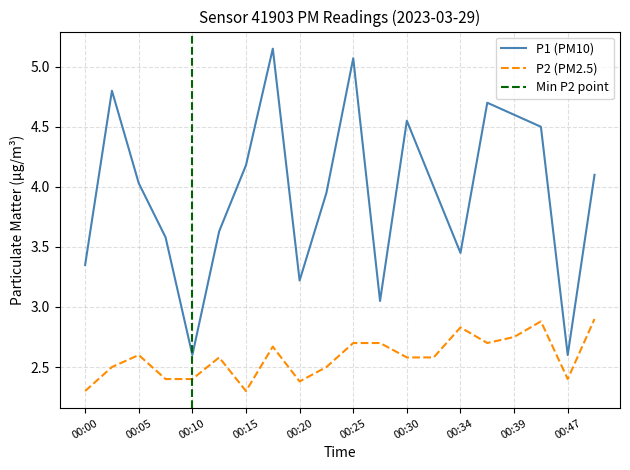

The P2 series shows 2.8 at 00:39. True or false?

True